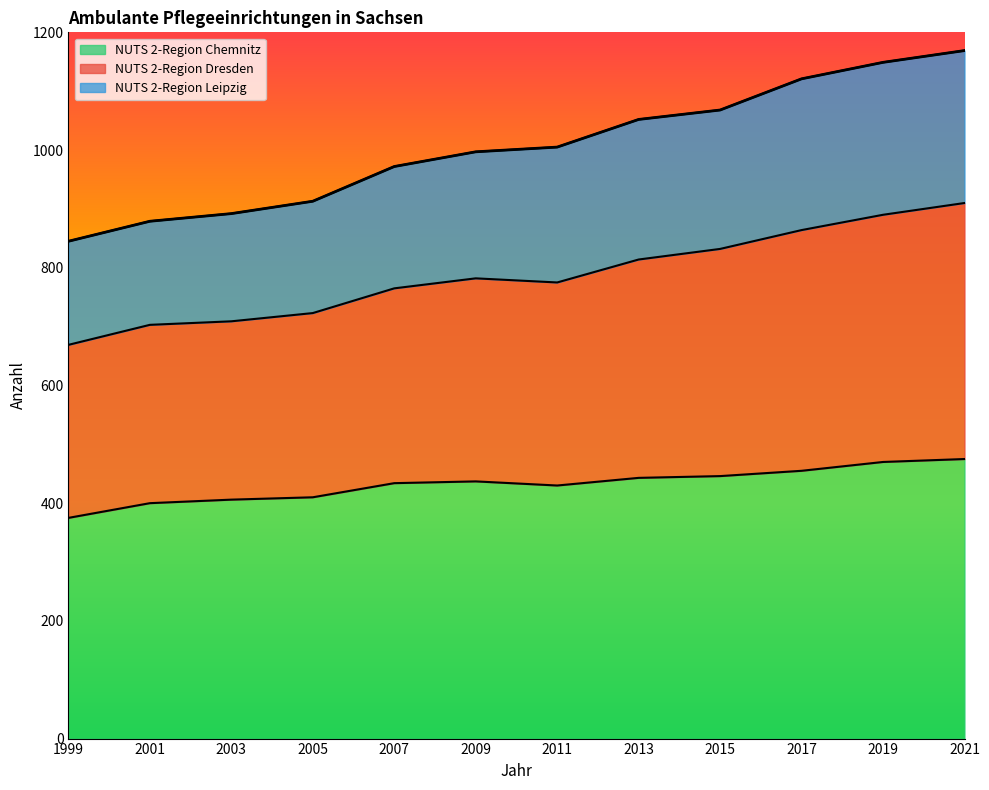

Does the chart have visible grid lines?

No